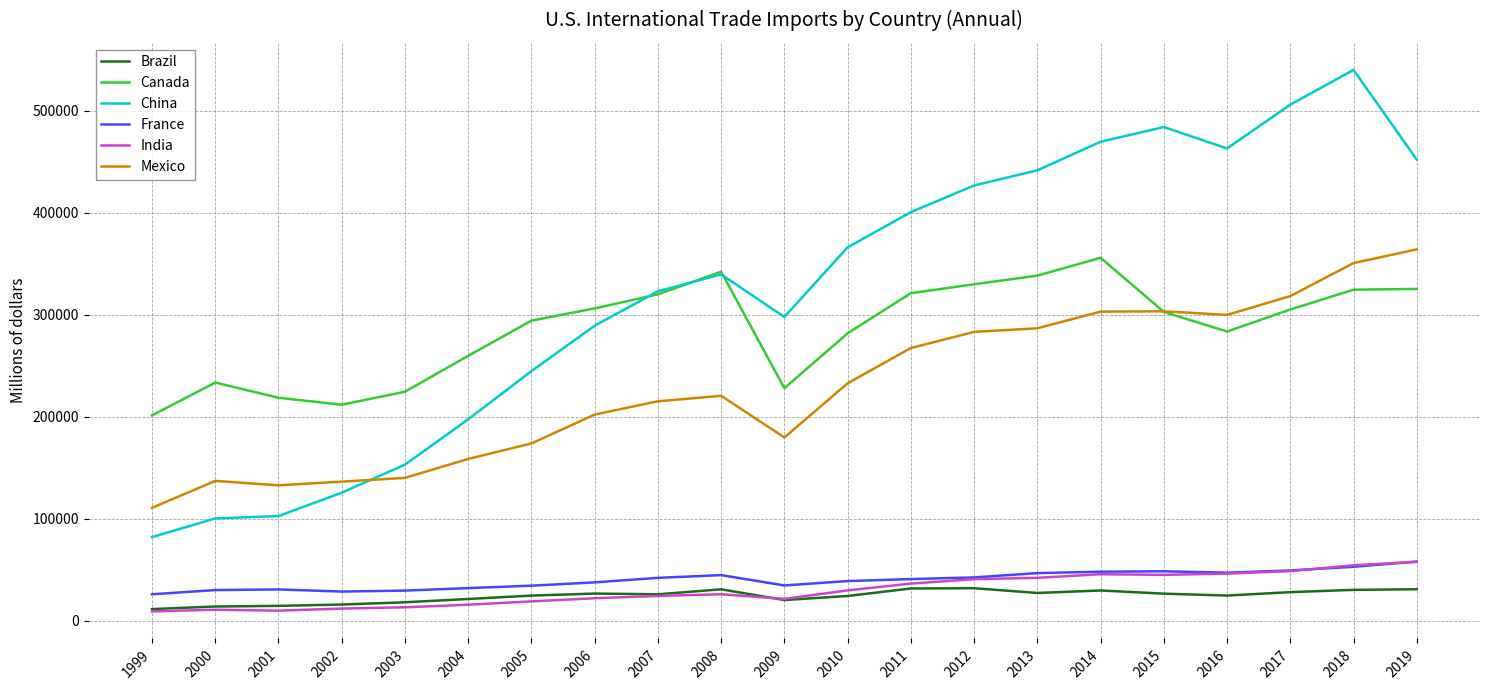

Which series changed the most between 1999 and 2015?

China